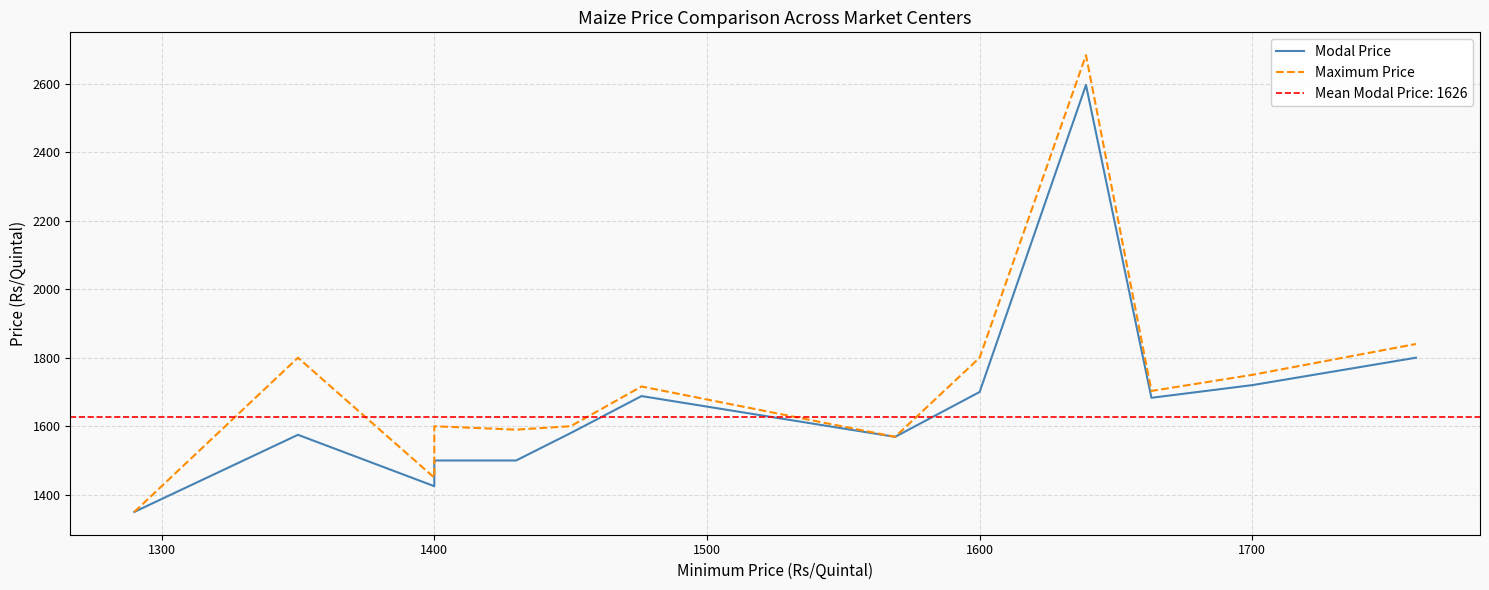

Is this an area chart (filled region under the line)?

No